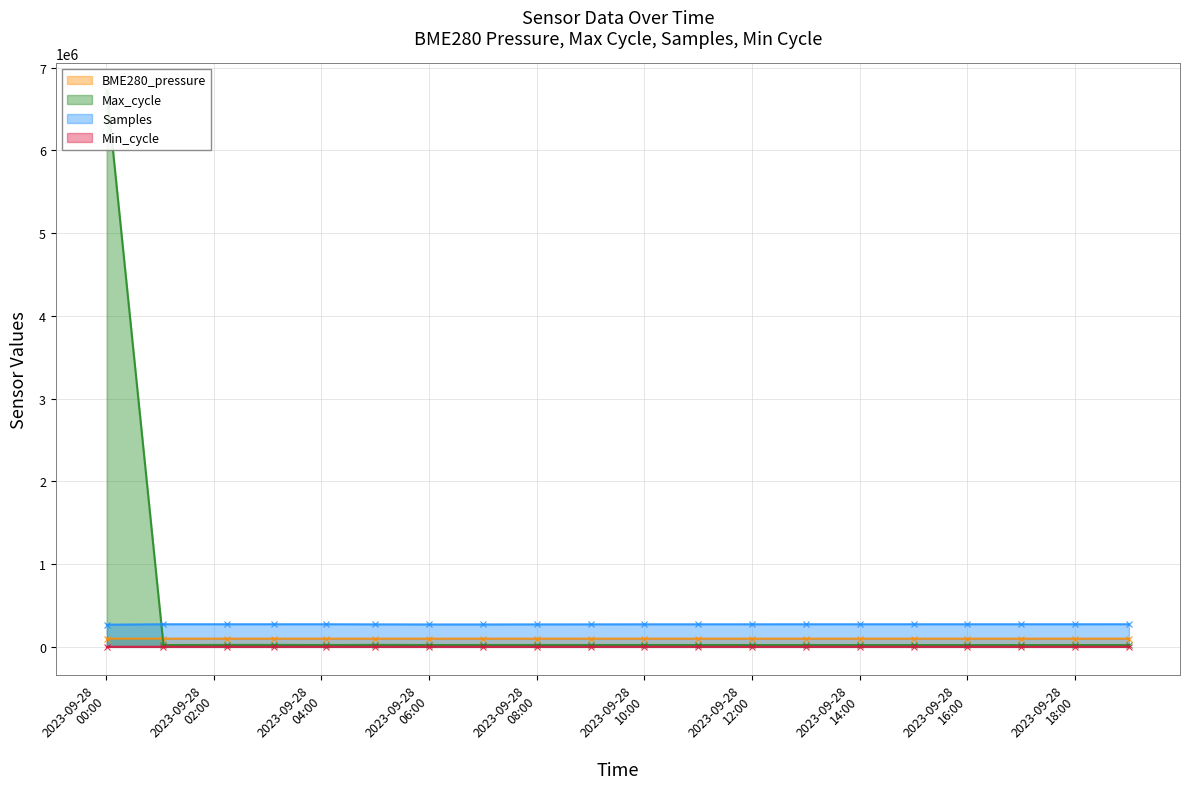

Where is Min_cycle nearest to the value 1272?

2023/09/28 05:00